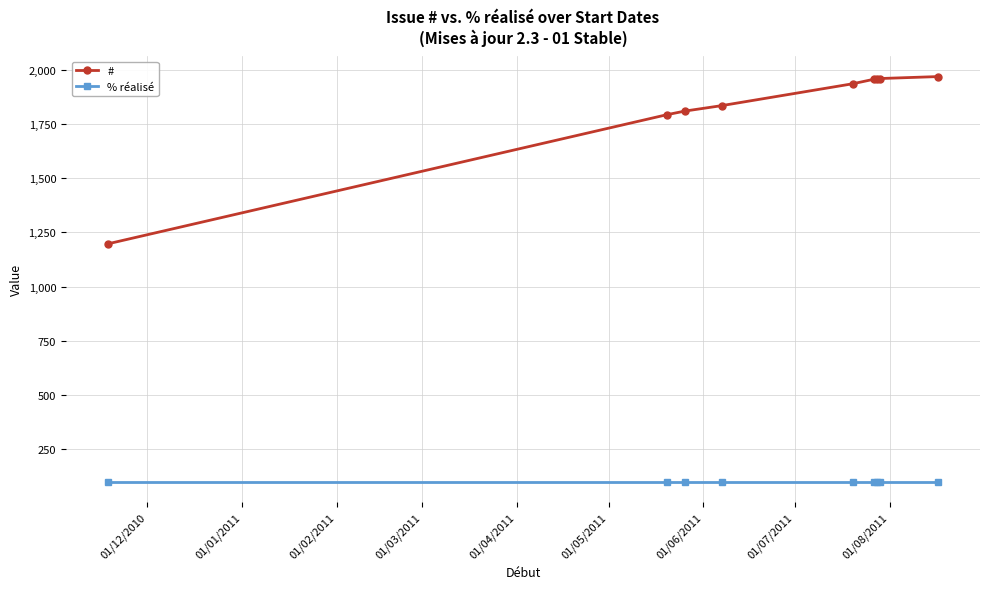

What is the value of the # point at the 3rd from the left?

1809